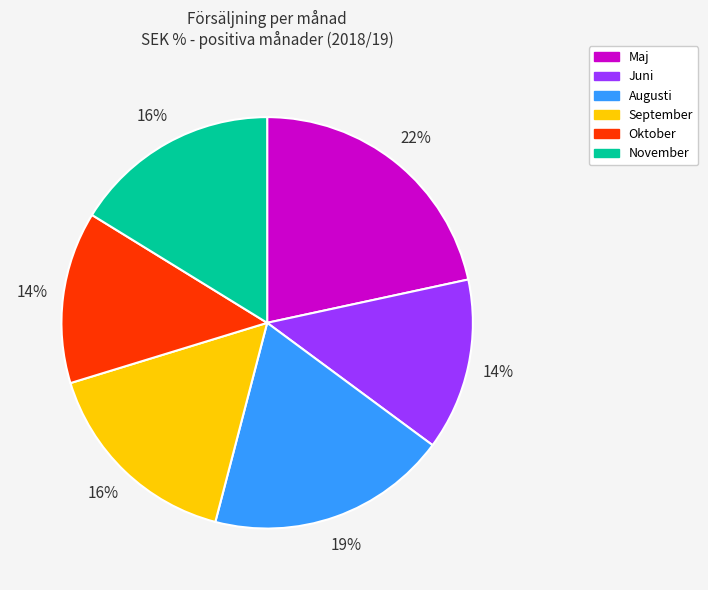

How many segments does this pie chart have?

6